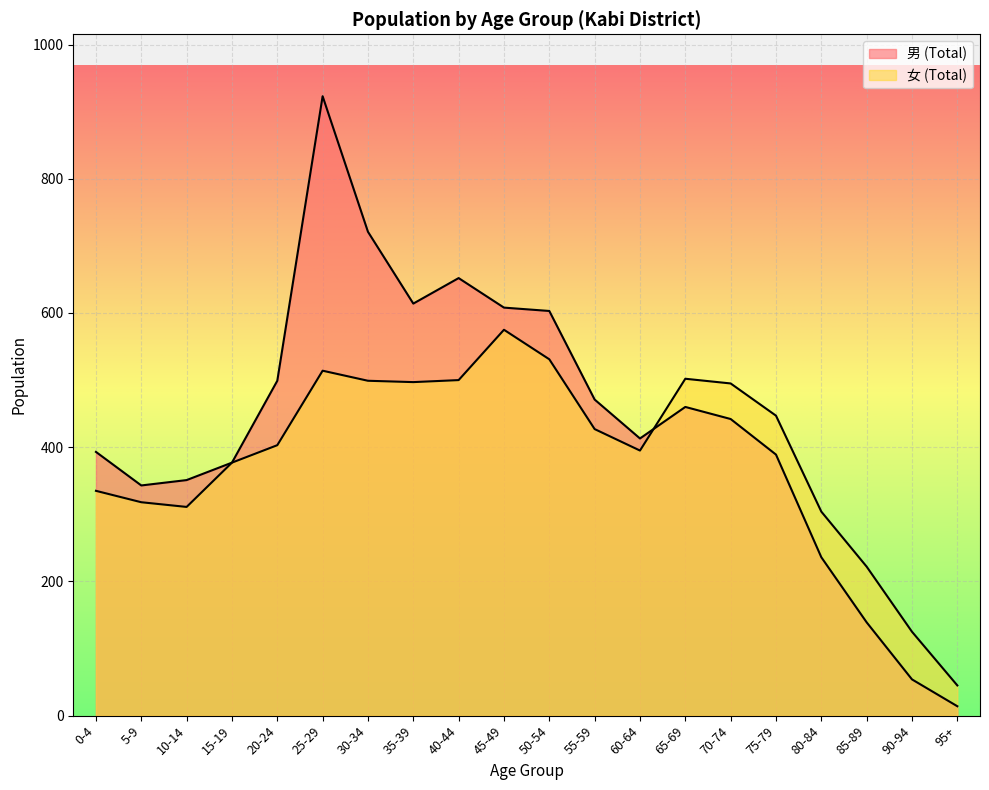

How many distinct data groups are displayed?

2